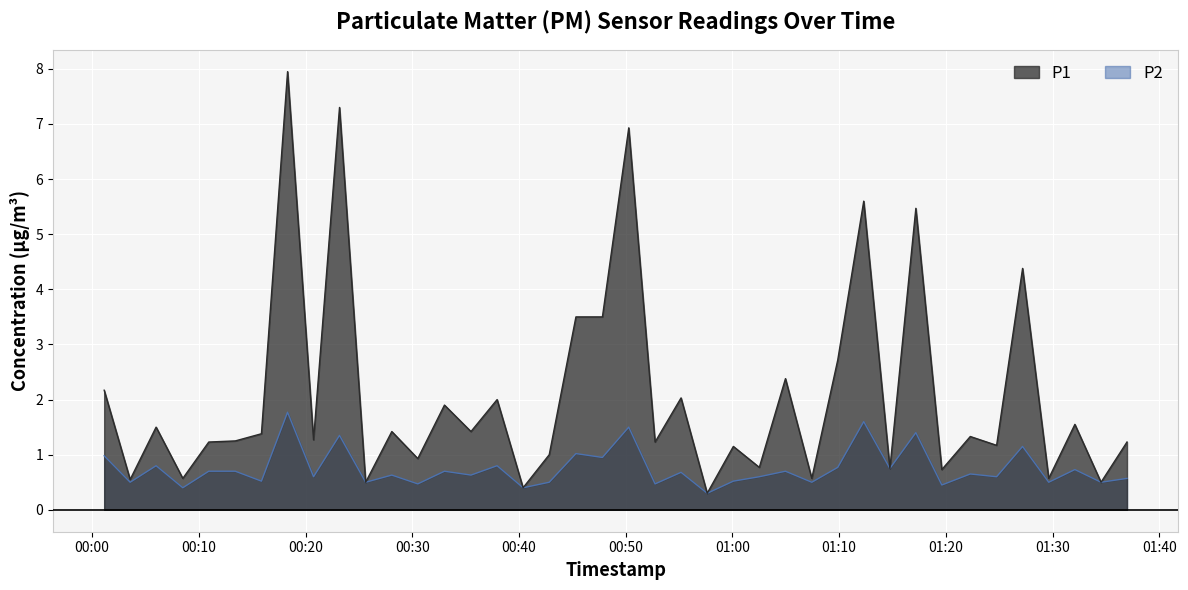

True or false: P2 and P1 cross at least once.

False